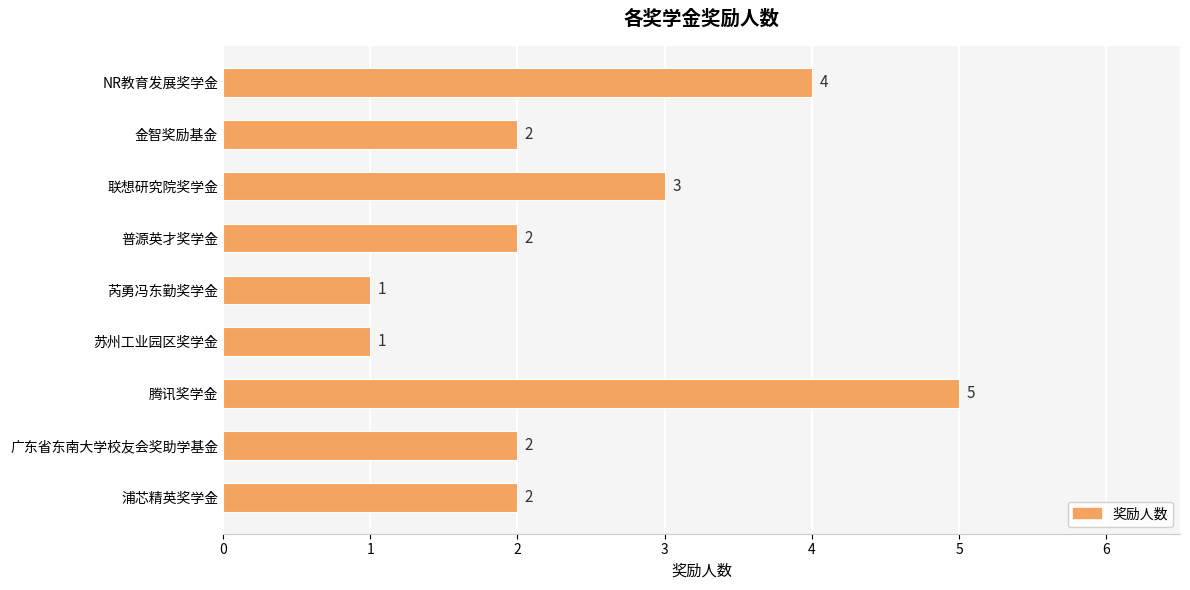

Reading top to bottom, extract all data points from this chart.

4	2	3	2	1	1	5	2	2